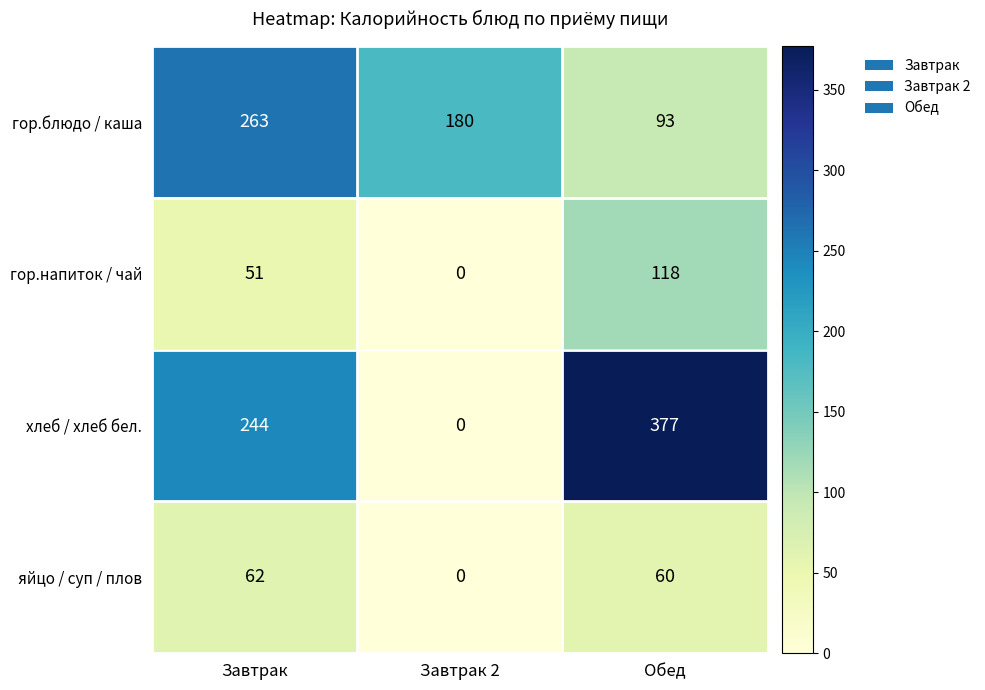

At which category is the sum across all series the highest?

Обед